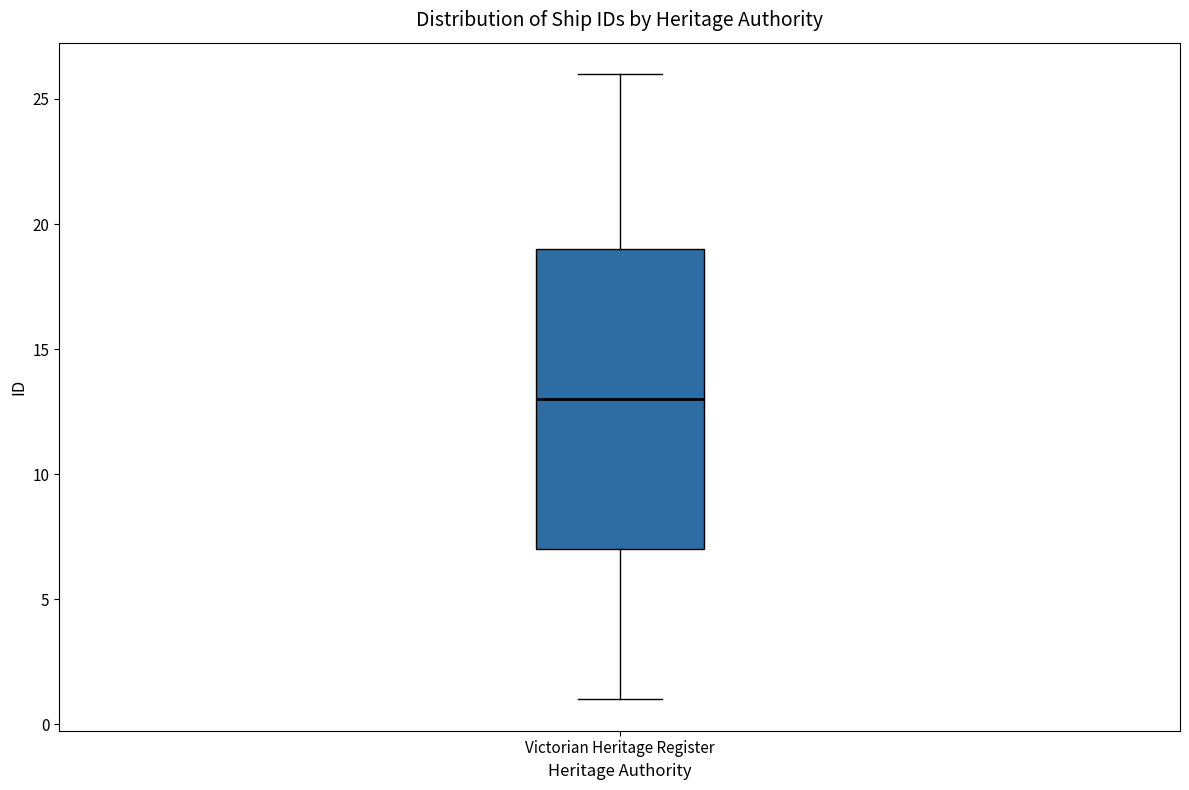

Where does the median line of the box for Victorian Heritage Register sit on the y-axis? The values are not printed on the chart, so give them approximately, as read against the axis.

13